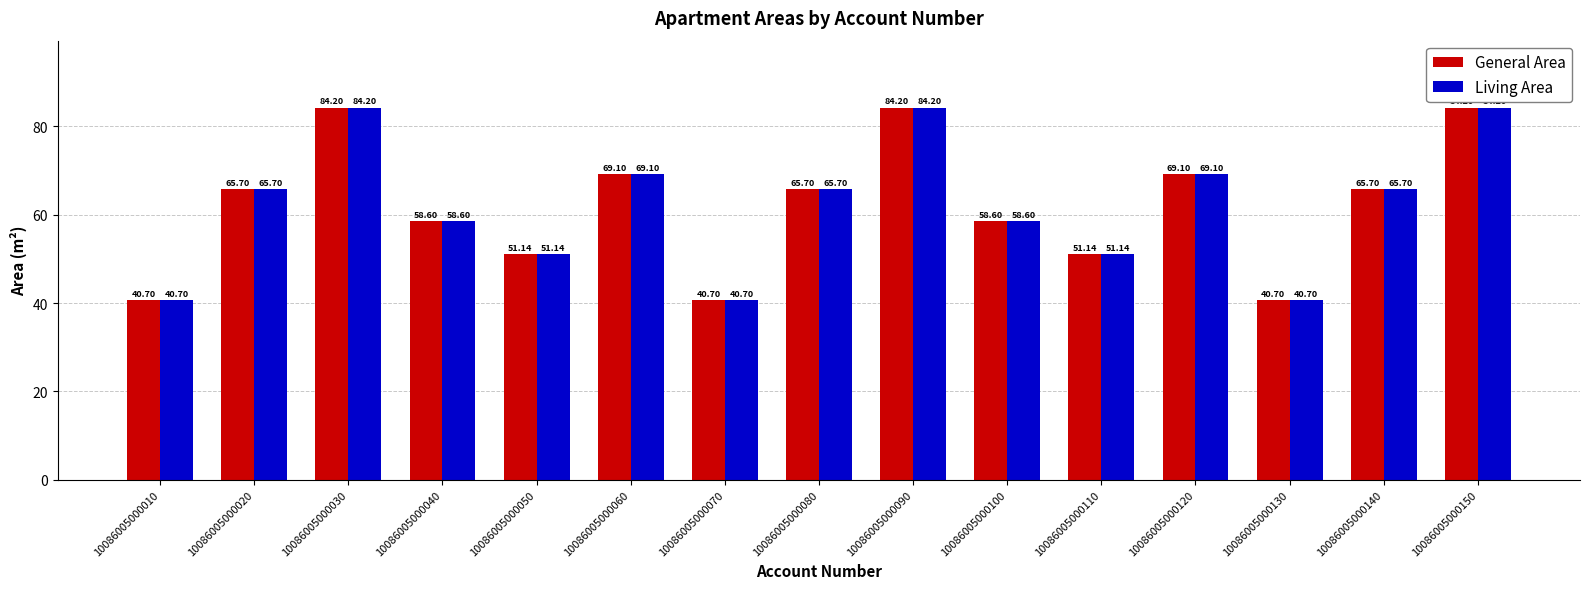

Is the value of General Area at 10086005000050 greater than the value of Living Area at 10086005000090?

No